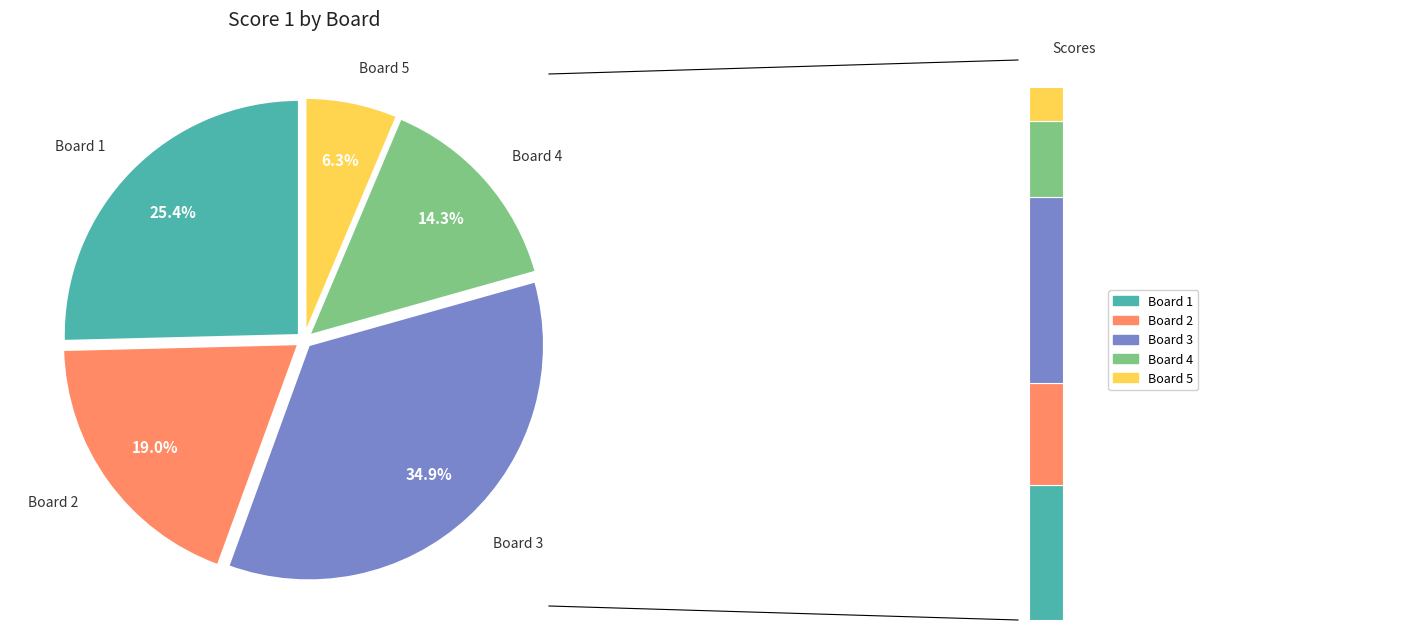

Does Board 1 account for over 50% of the chart?

No